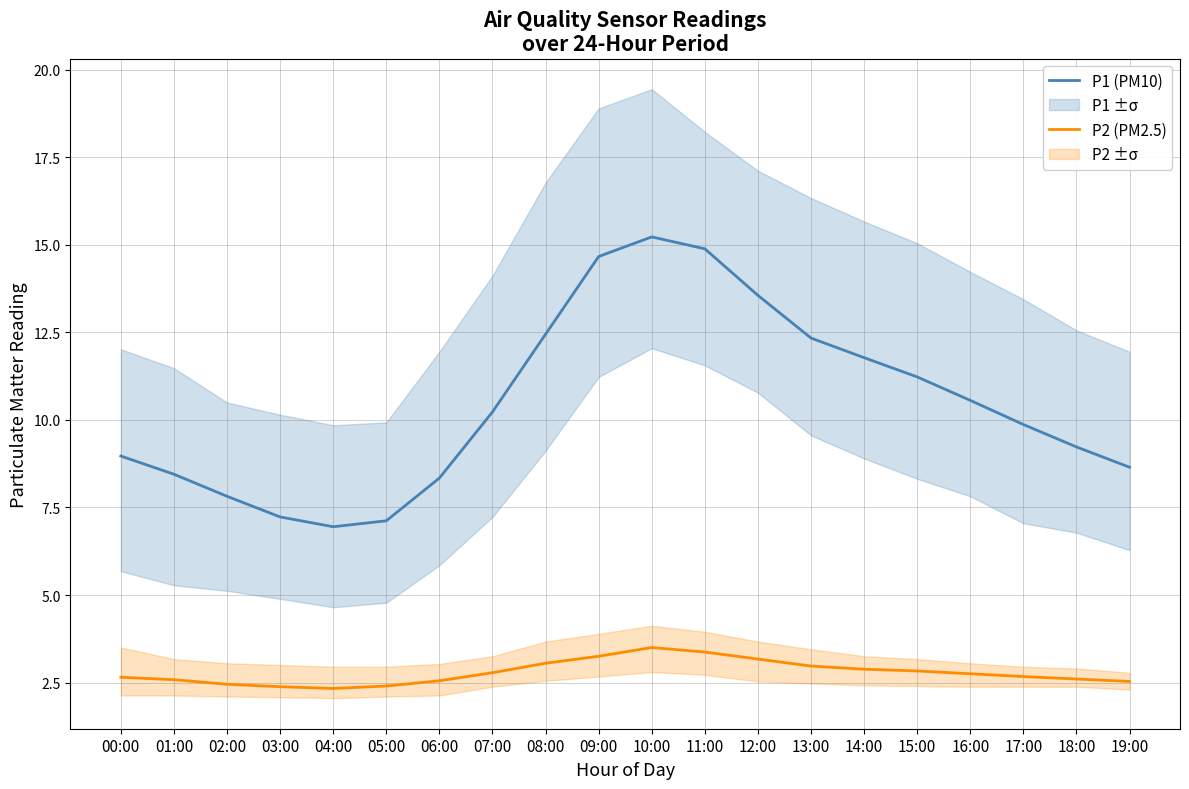

Which series changed the most between 06:00 and 14:00?

P1 (PM10)